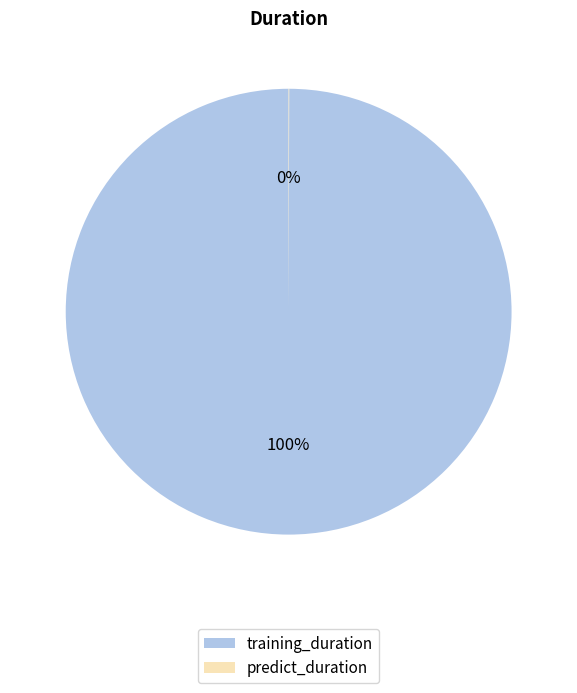

Which category has the biggest portion of the pie?

training_duration